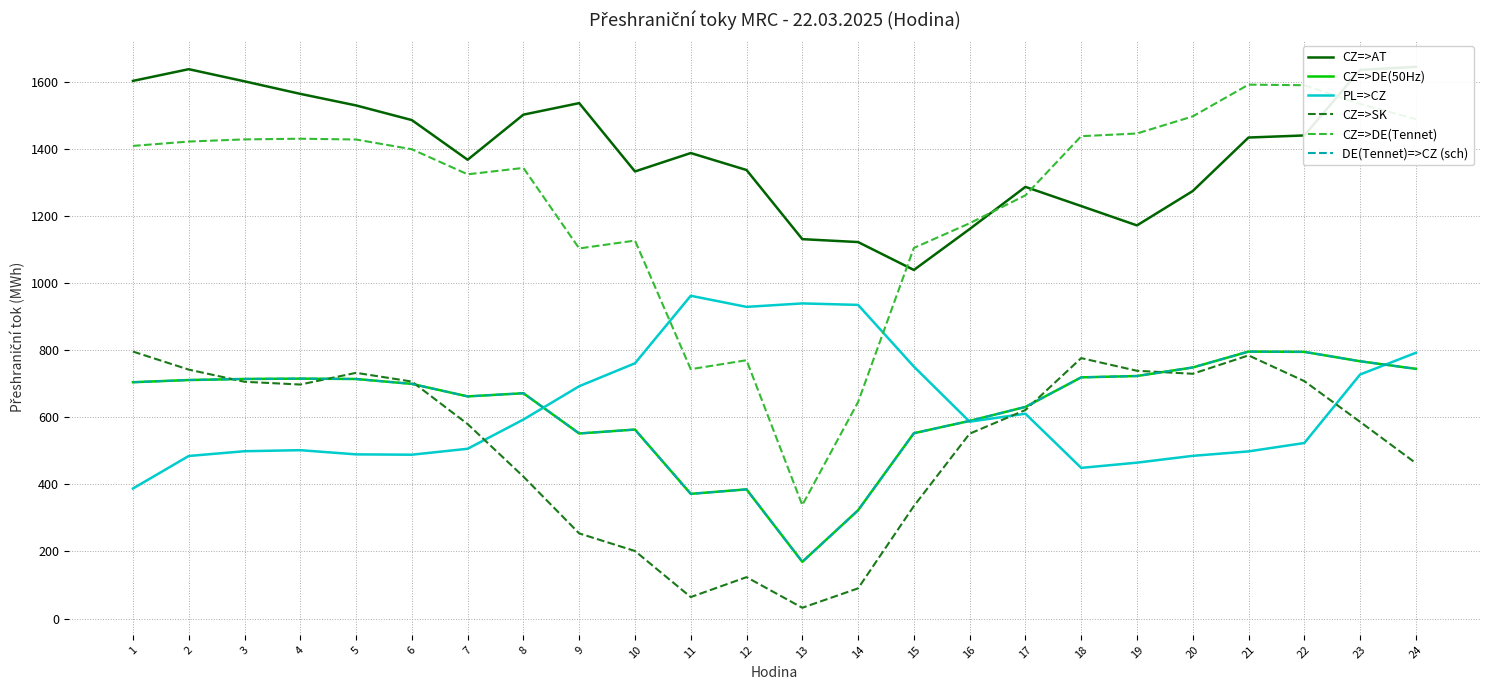

Reading left to right, transcribe all the data shown in this chart.

CZ=>AT: 1603.5	1638.4	1602.2	1564.8	1530.3	1486.6	1368.3	1502.8	1537.2	1333.4	1388.3	1337.7	1131.5	1122.8	1039.6	1161.6	1287.4	1230.2	1172.5	1275.0	1434.6	1440.8	1636.2	1645.4
CZ=>DE(50Hz): 704.8	711.3	714.5	715.5	714.4	699.8	662.5	671.9	551.9	563.6	371.9	385.2	169.1	322.9	552.7	589.4	631.1	719.3	723.3	748.8	796.1	795.3	767.3	744.7
PL=>CZ: 387.8	484.8	499.0	502.1	489.6	488.6	506.3	593.5	692.8	761.3	962.6	929.5	939.8	935.4	751.4	587.1	610.9	449.3	464.9	485.2	498.5	523.5	727.7	792.6
CZ=>SK: 796.2	742.4	706.1	697.9	732.8	706.8	580.0	423.3	253.9	201.4	64.0	123.4	32.1	90.0	335.4	551.3	621.9	776.7	738.9	730.0	784.8	708.1	586.7	463.4
CZ=>DE(Tennet): 1409.6	1422.6	1429.0	1431.0	1428.7	1399.6	1324.9	1343.9	1103.8	1127.2	743.7	770.4	338.2	645.7	1105.3	1178.9	1262.2	1438.6	1446.6	1497.6	1592.3	1590.6	1534.7	1489.3
DE(Tennet)=>CZ (sch): 704.8	711.3	714.5	715.5	714.3	699.8	662.4	672.0	551.9	563.6	371.8	385.2	169.1	322.8	552.6	589.5	631.1	719.3	723.3	748.8	796.2	795.3	767.4	744.6